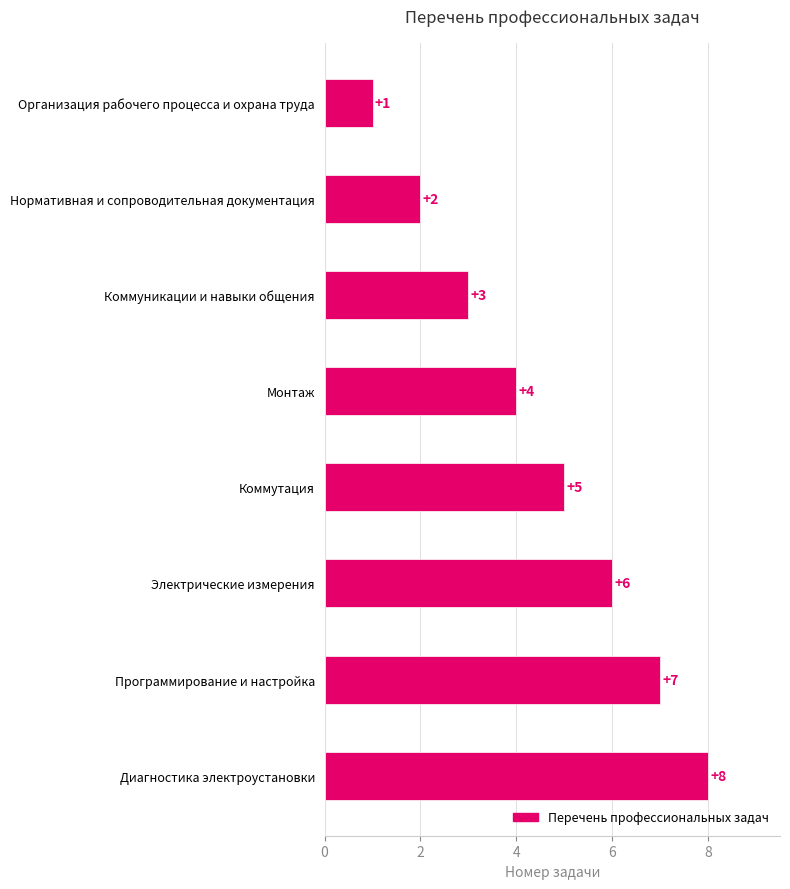

Which label corresponds to the smallest value in the chart?

Организация рабочего процесса и охрана труда